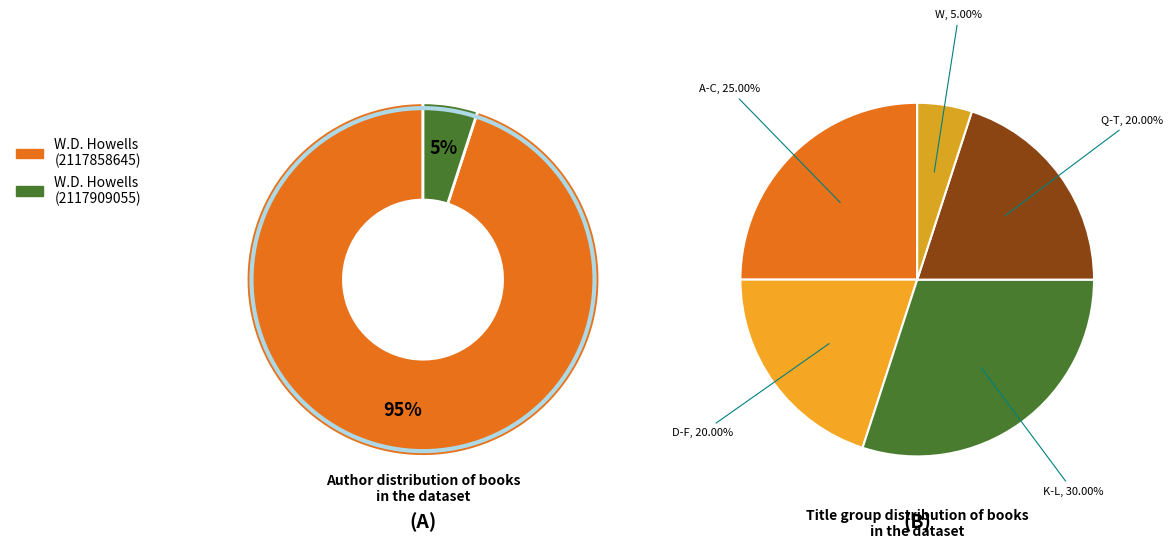

To the nearest percent, what is the difference between the largest and smallest slice percentages?

90%